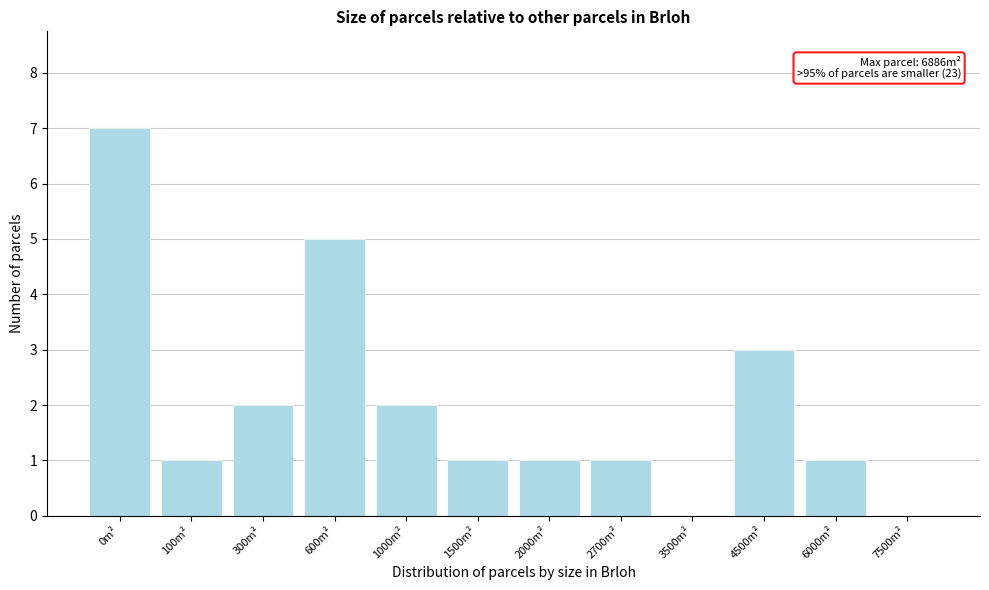

Reading left to right, list all the values displayed in this chart.

0m²=7	100m²=1	300m²=2	600m²=5	1000m²=2	1500m²=1	2000m²=1	2700m²=1	3500m²=0	4500m²=3	6000m²=1	7500m²=0